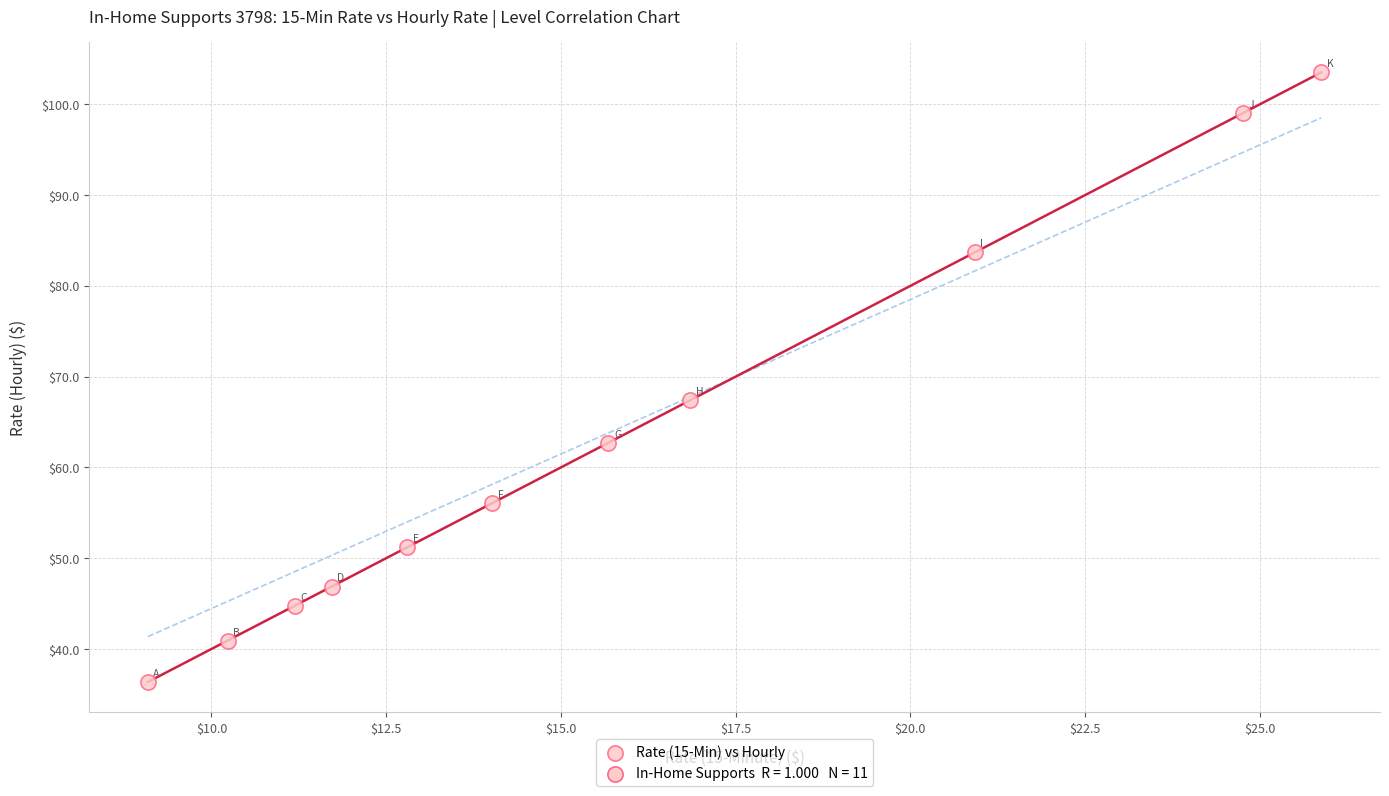

What Y value in the scatter plot is closest to 69?

67.4